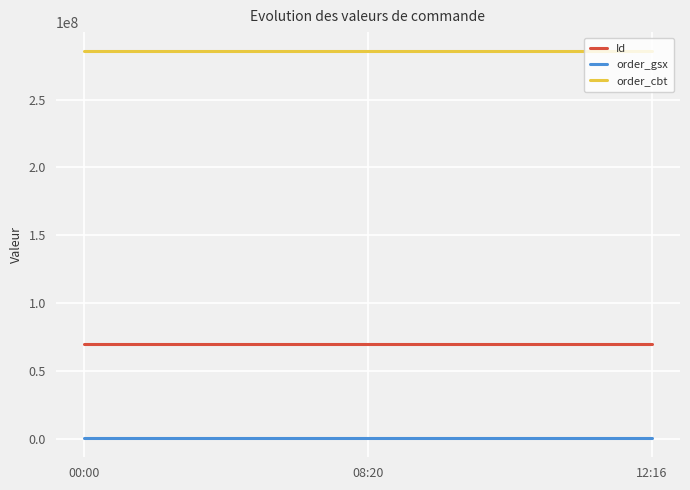

Count the Id values in the range 69877163 to 69877165.

3